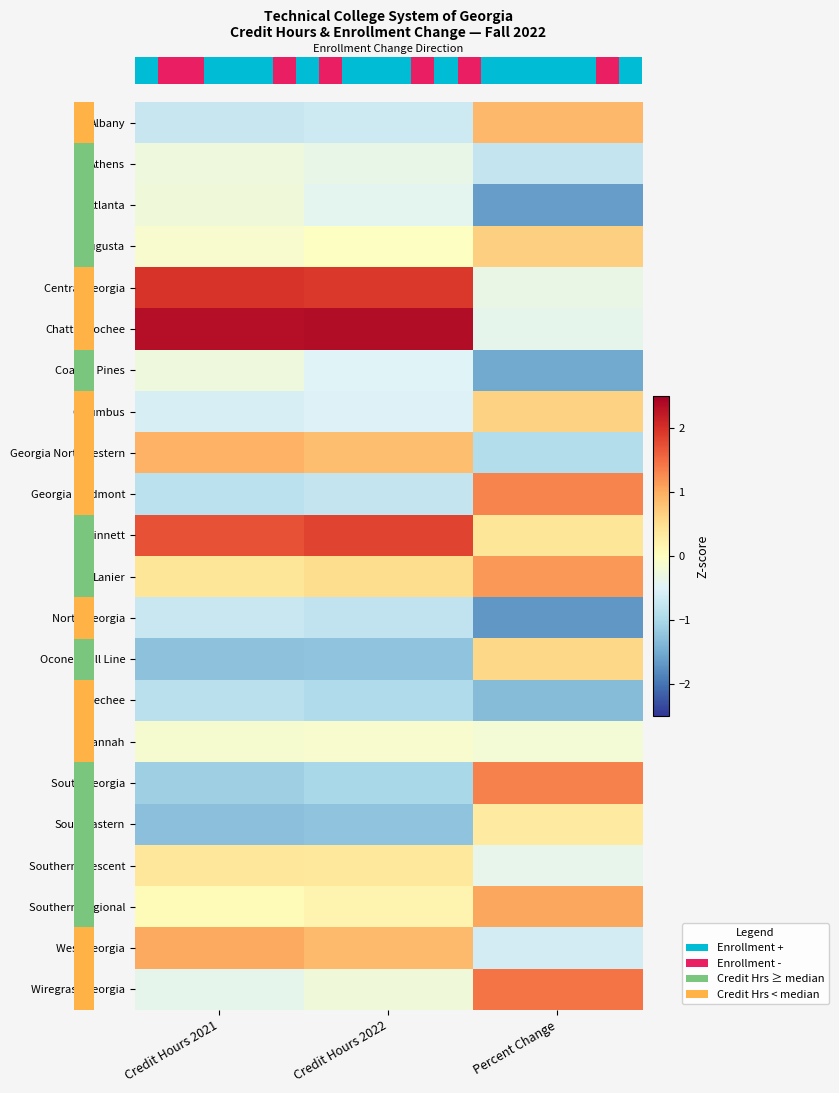

At how many categories does at least one series exceed -1?

3